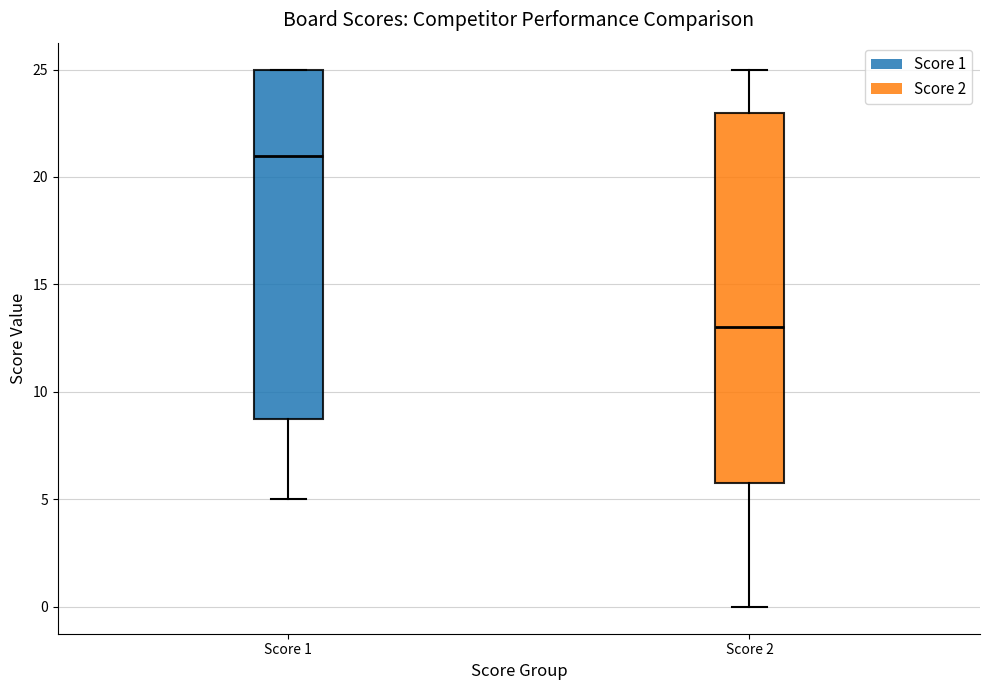

Where does the median line of the box for Score 1 sit on the y-axis? The values are not printed on the chart, so give them approximately, as read against the axis.

21